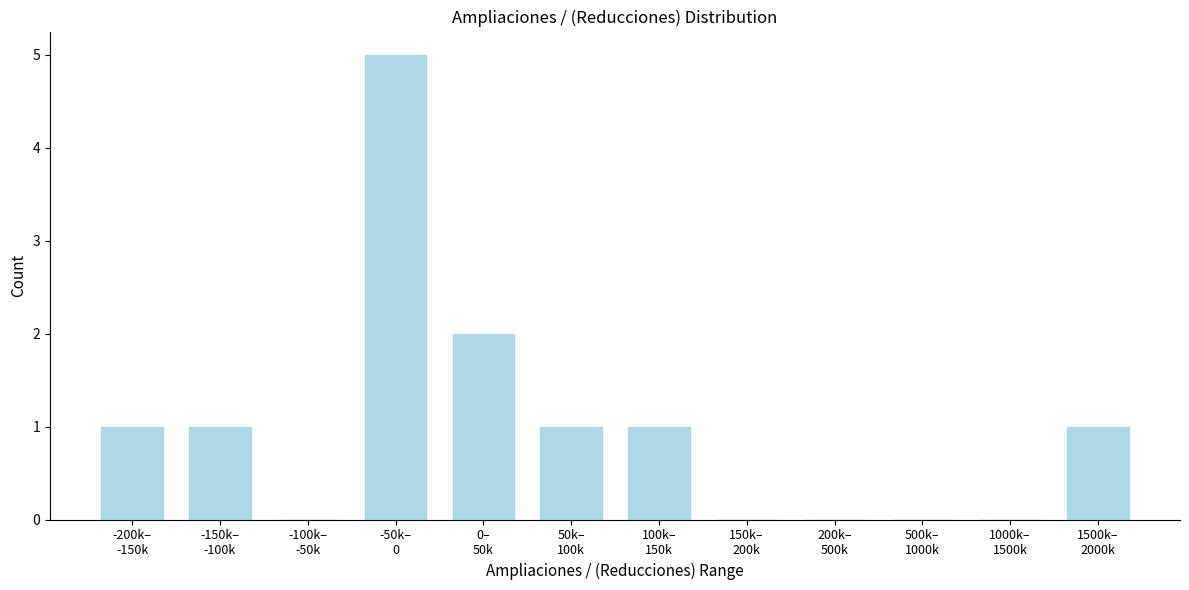

What is the greatest value displayed?

5